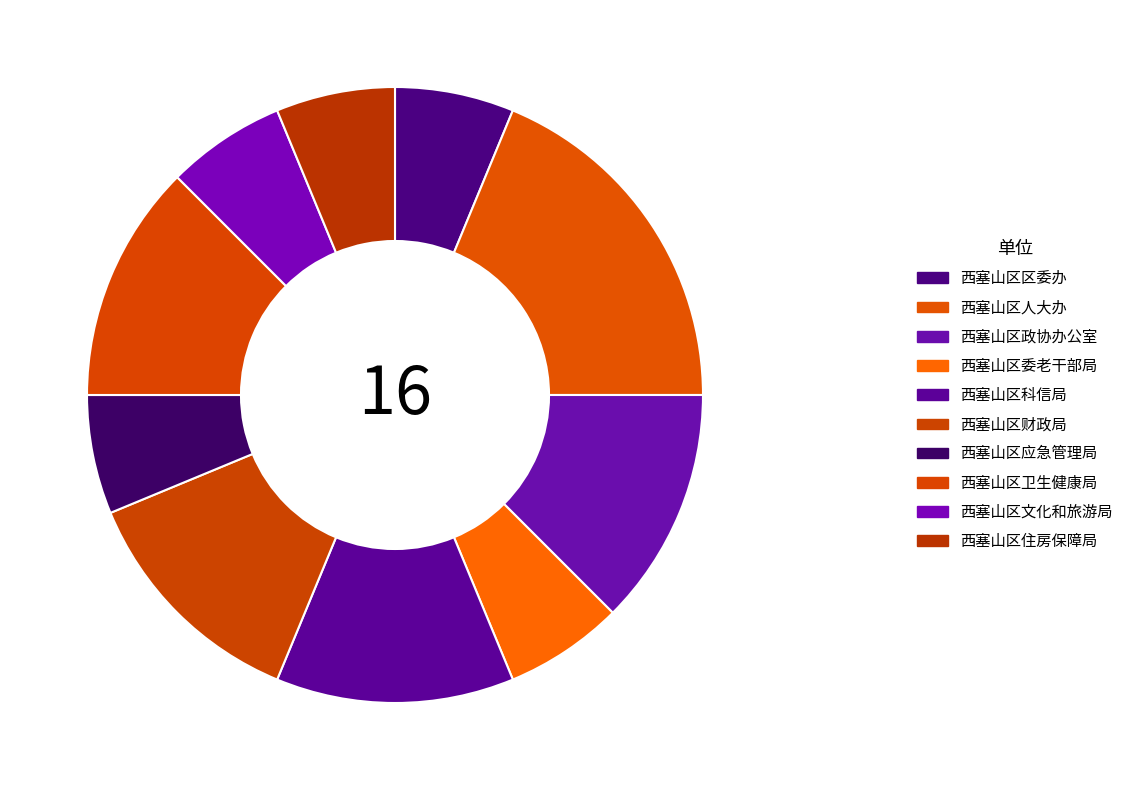

To the nearest percent, what is the difference between the largest and smallest slice percentages?

12%